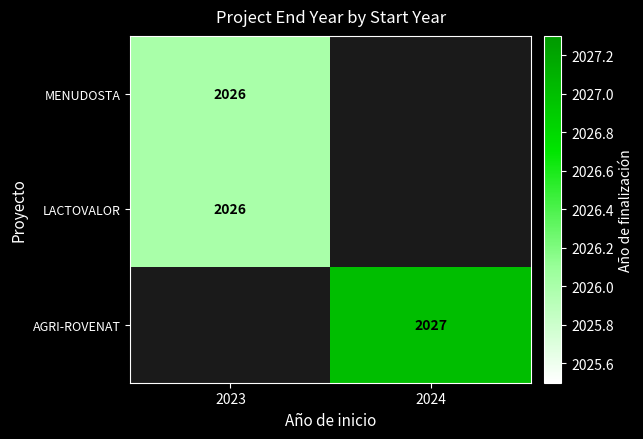

The value of AGRI-ROVENAT at 2024 is 2027. True or false?

True